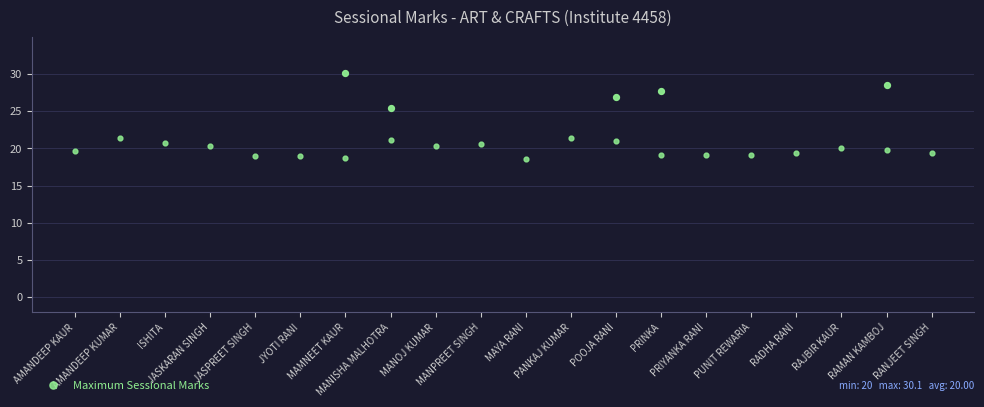

What is the change in value from JASKARAN SINGH to PUNIT REWARIA?

-1.2